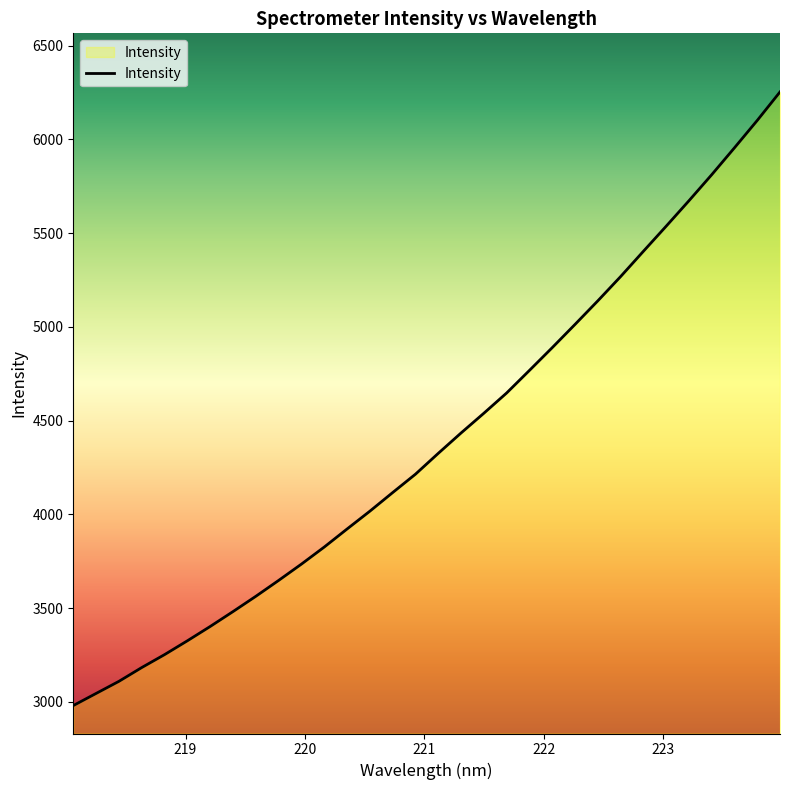

What is the greatest value displayed?

6252.4